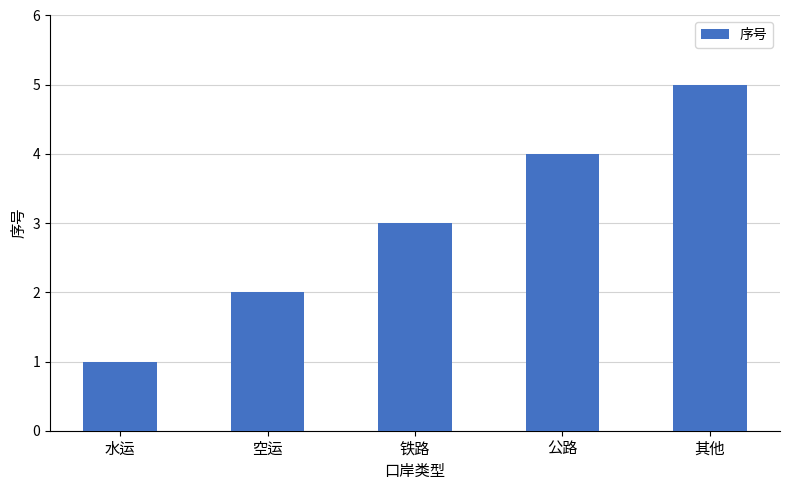

What is the ratio of the value at 空运 to the value at 水运?

2.0